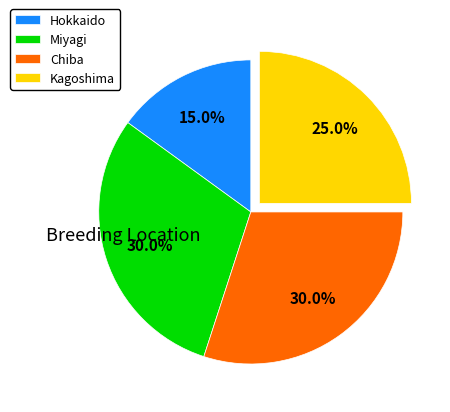

To the nearest percent, what is the average slice percentage?

25%